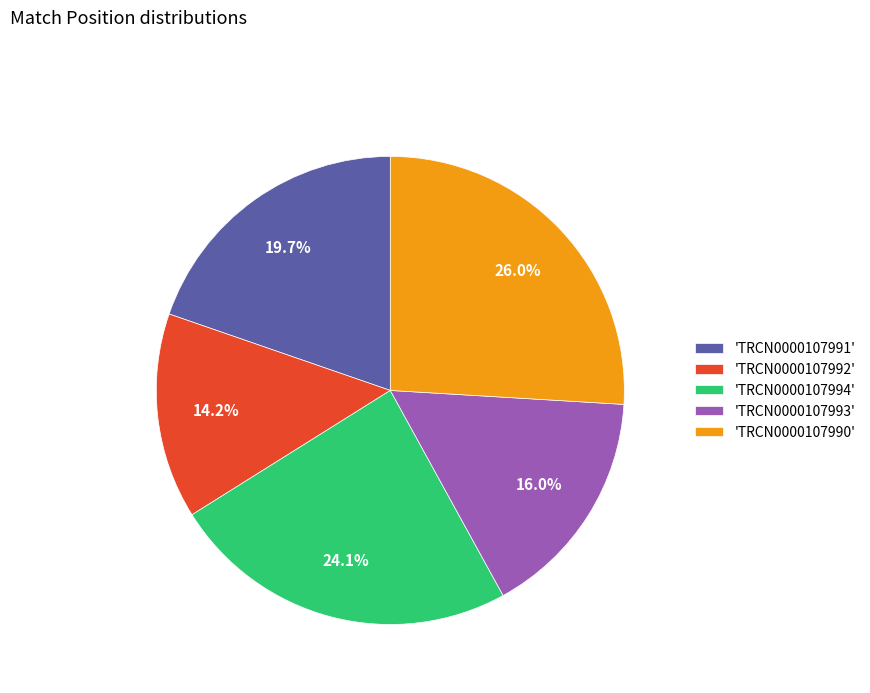

Approximately how many times larger is the value at 'TRCN0000107992' compared to 'TRCN0000107993'?

0.9